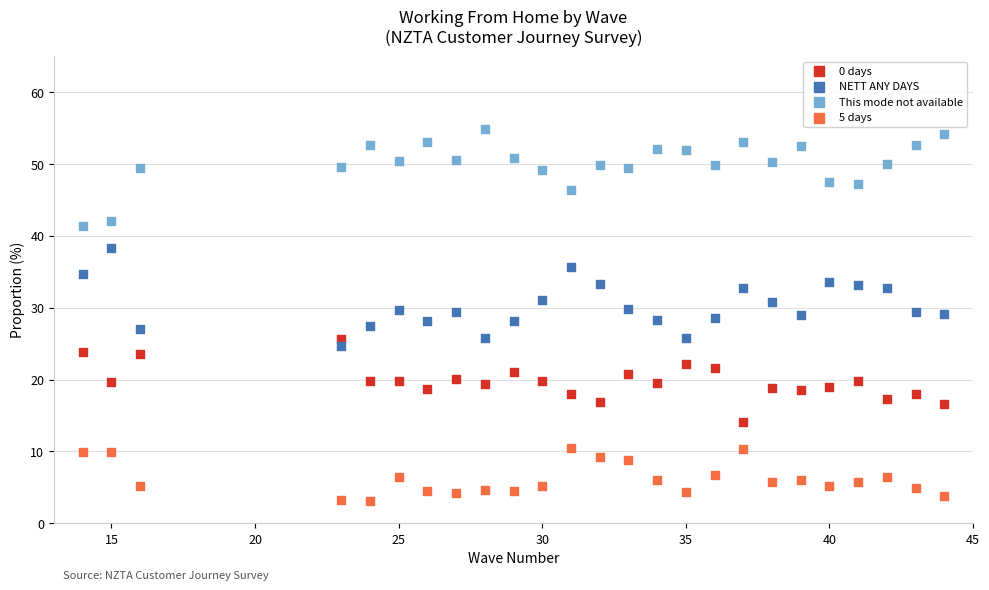

Which series reaches the minimum Y coordinate?

5 days